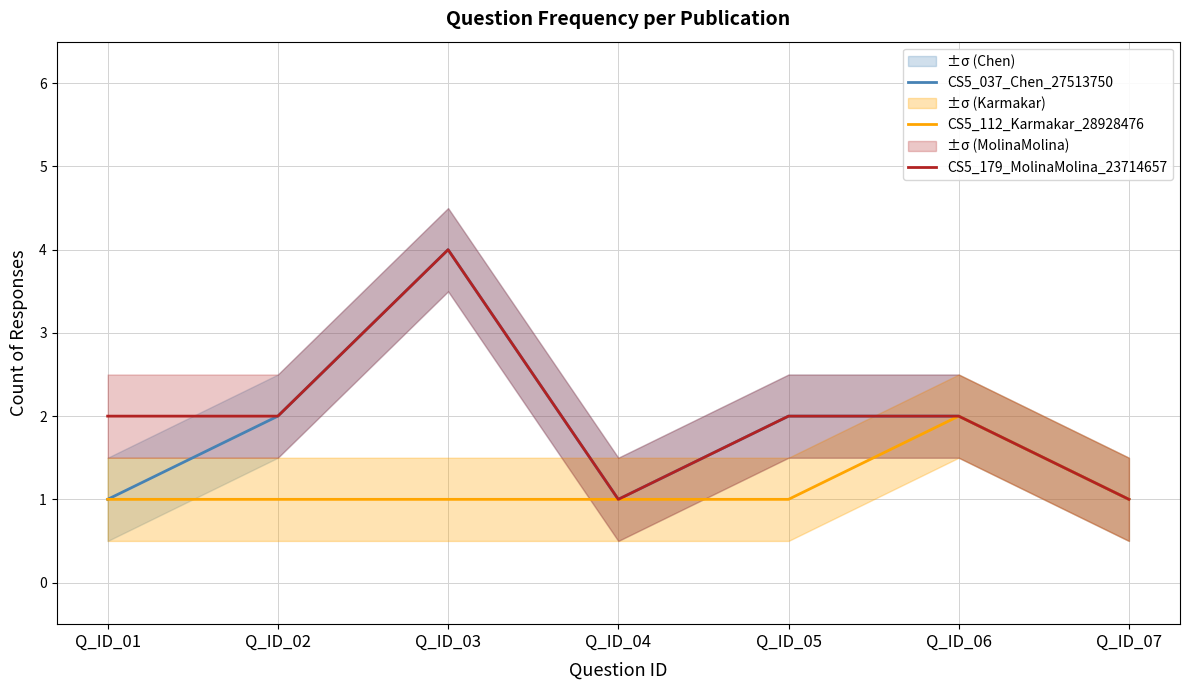

What is the spread (max minus min) of values at Q_ID_01?

1